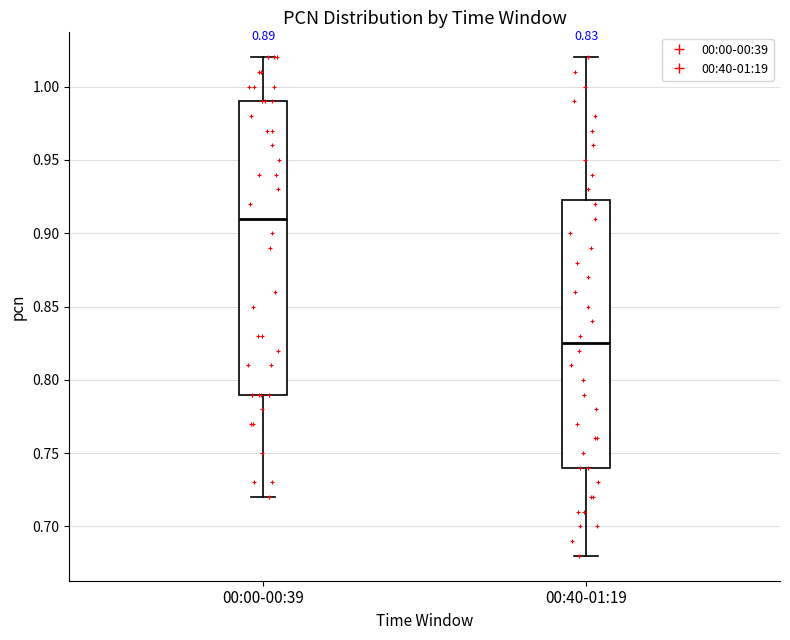

Comparing the boxes themselves (not the whiskers), which one is the tallest?

00:00-00:39